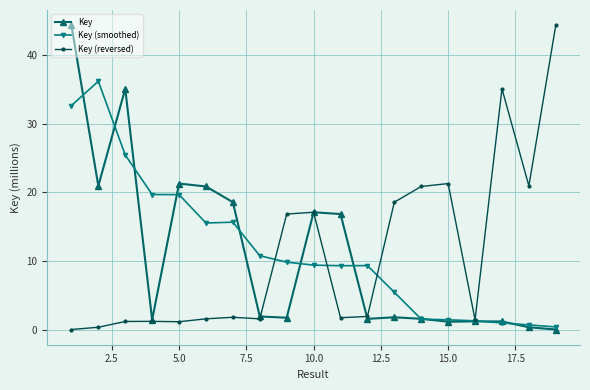

What is the sum of all Key (reversed) values?

209.1